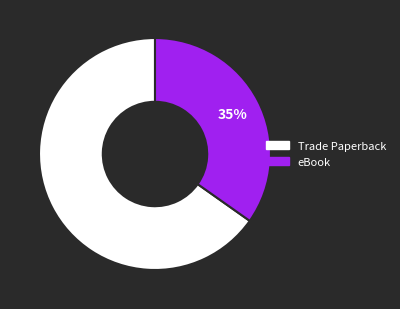

To the nearest percent, what is the difference between the eBook and Trade Paperback slice percentages?

30%